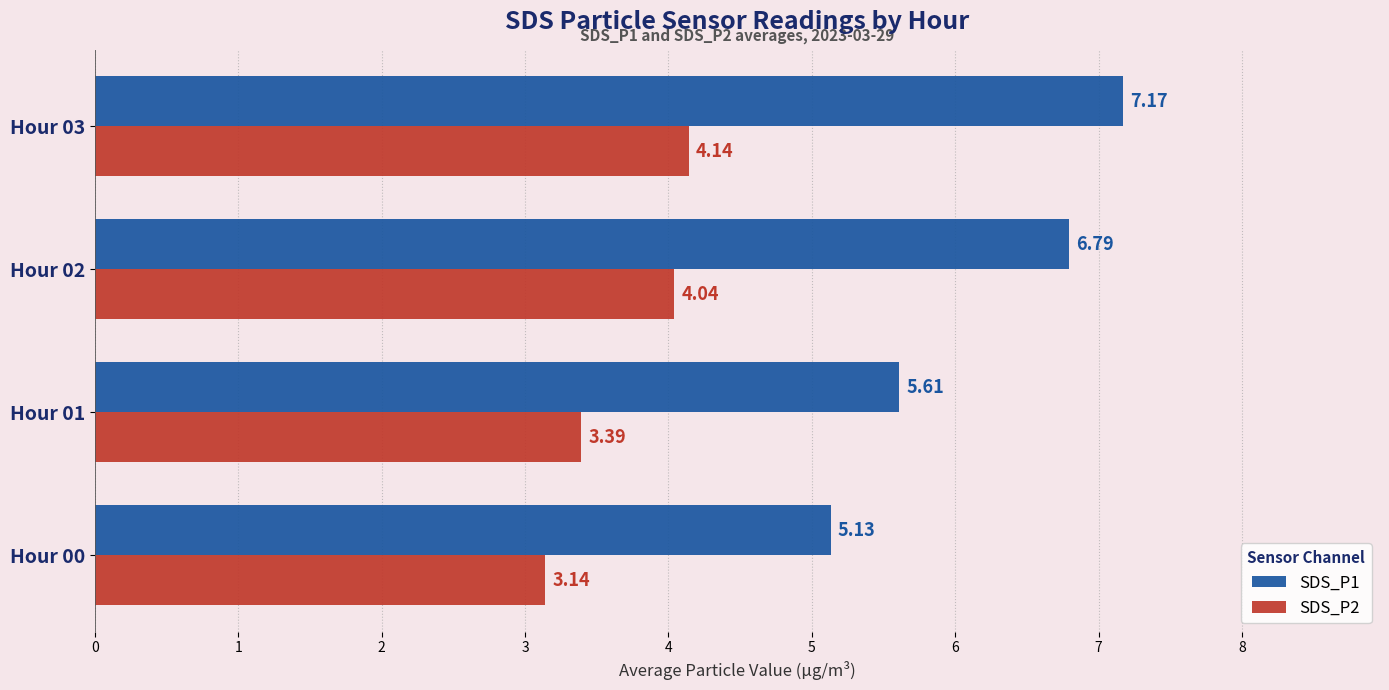

Rank the series by their average value, from highest to lowest.

SDS_P1, SDS_P2